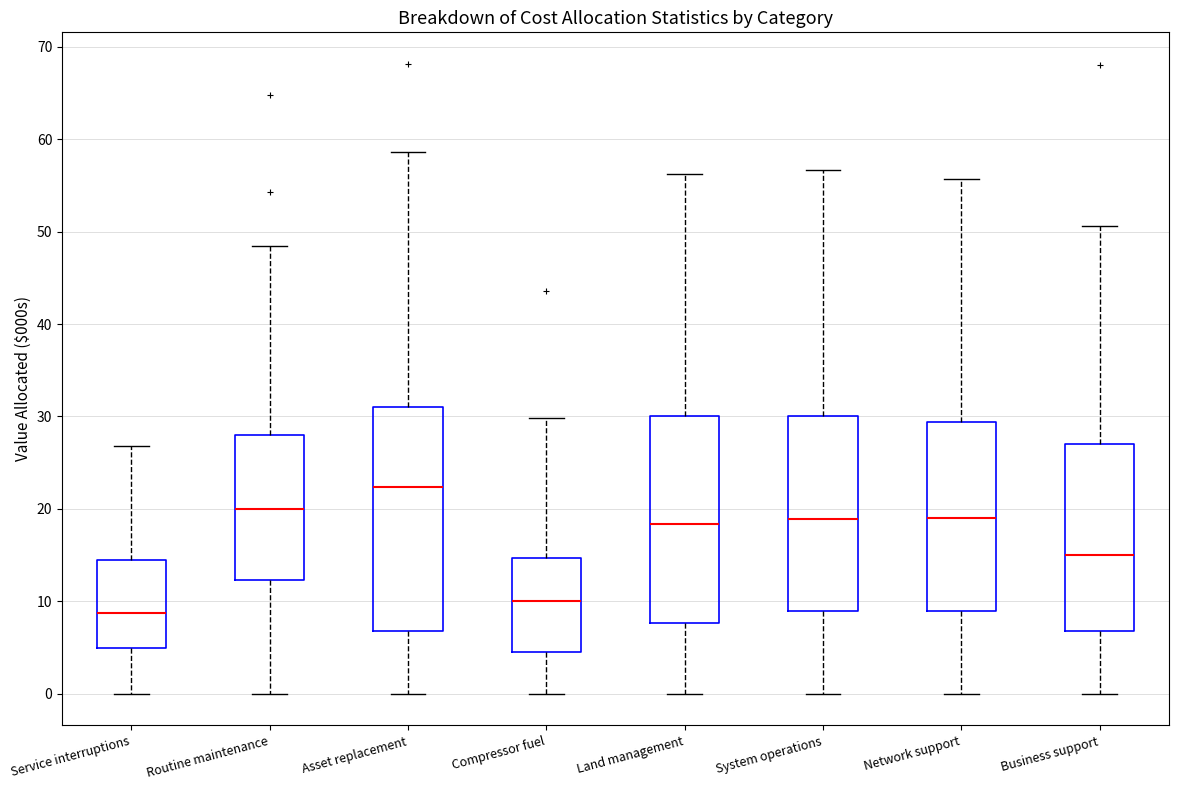

Reading left to right, read every box against the y-axis: the position of its median line, the range the box covers, and the ends of its whiskers. The values are not printed on the chart, so give them approximately, as read against the axis.

Service interruptions: median 9, box 5 to 15, whiskers 0 to 27
Routine maintenance: median 20, box 12 to 28, whiskers 0 to 48
Asset replacement: median 22, box 7 to 31, whiskers 0 to 59
Compressor fuel: median 10, box 5 to 15, whiskers 0 to 30
Land management: median 18, box 8 to 30, whiskers 0 to 56
System operations: median 19, box 9 to 30, whiskers 0 to 57
Network support: median 19, box 9 to 29, whiskers 0 to 56
Business support: median 15, box 7 to 27, whiskers 0 to 51